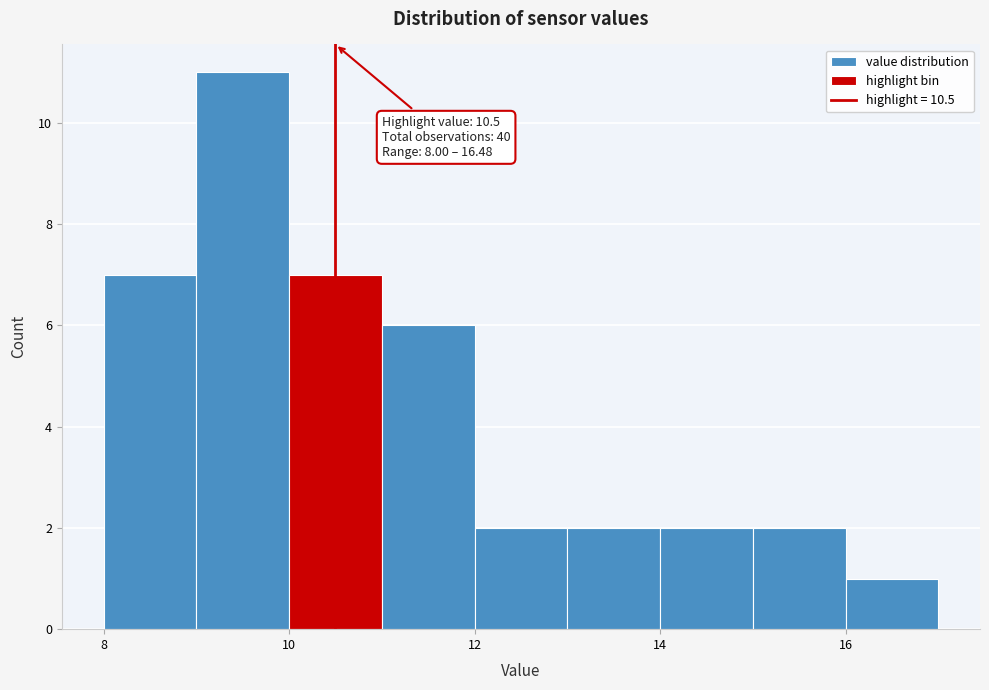

Over which range of the x-axis is the bar tallest?

9 to 10